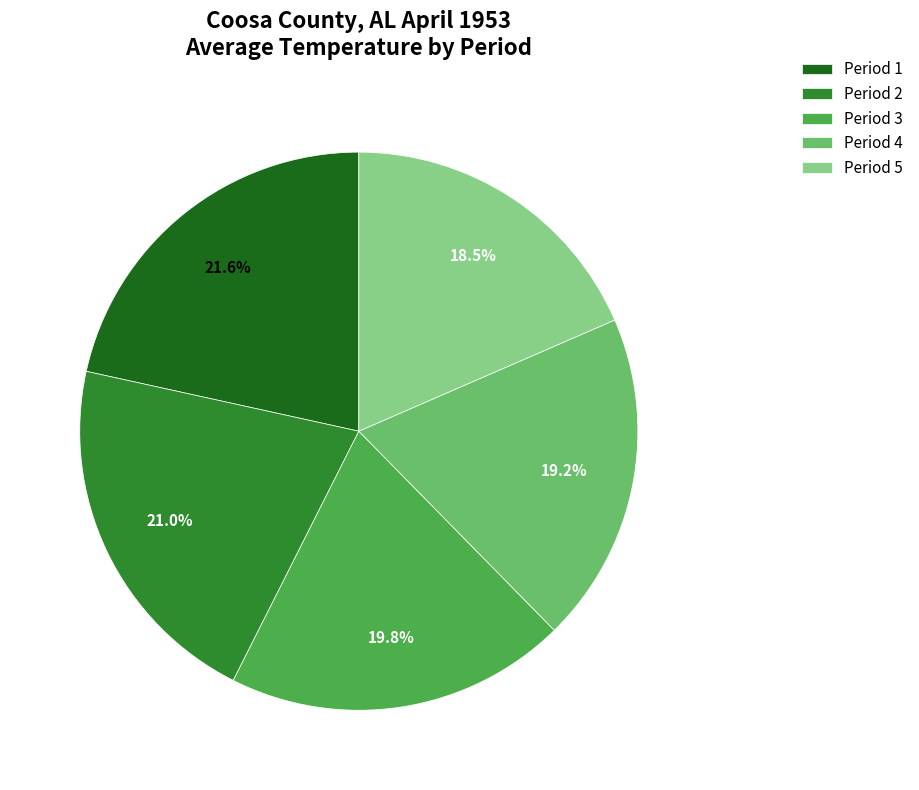

Is there a majority slice in this chart?

No